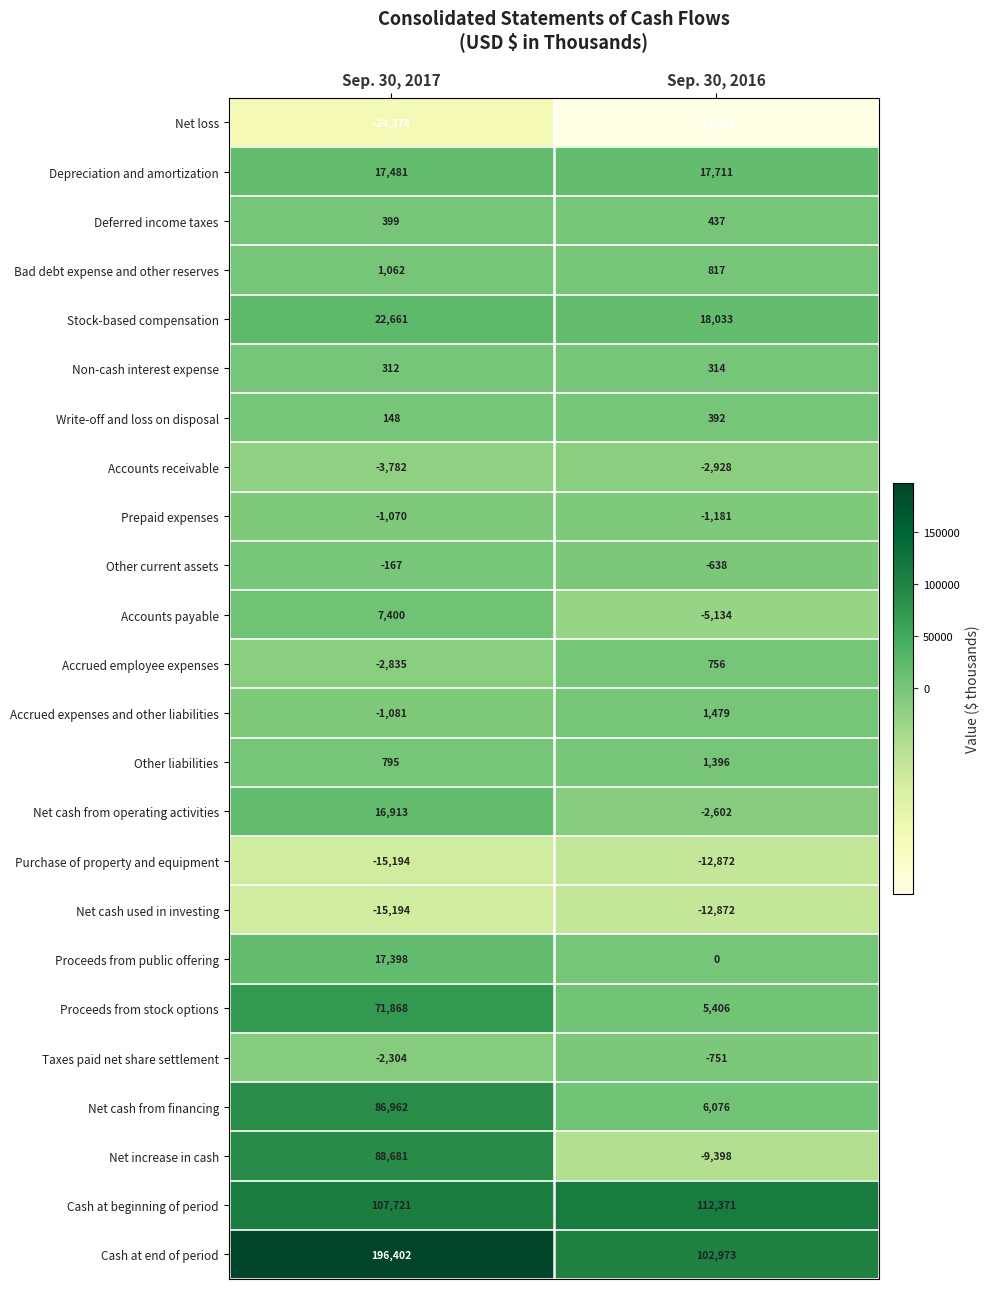

List the labels in order of Proceeds from public offering value, largest first.

Sep. 30, 2017, Sep. 30, 2016